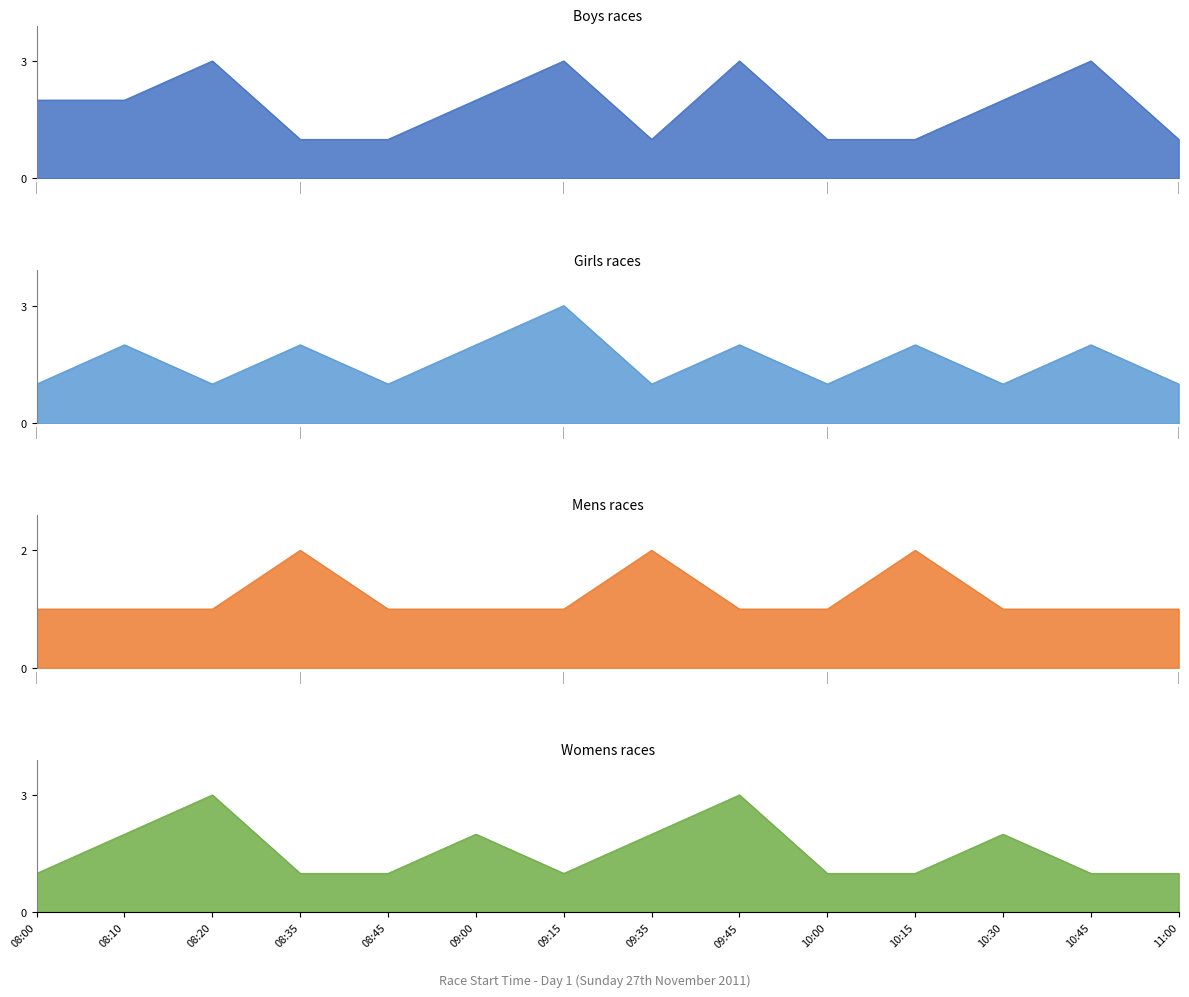

At which category does Womens races reach its first local peak?

08:20